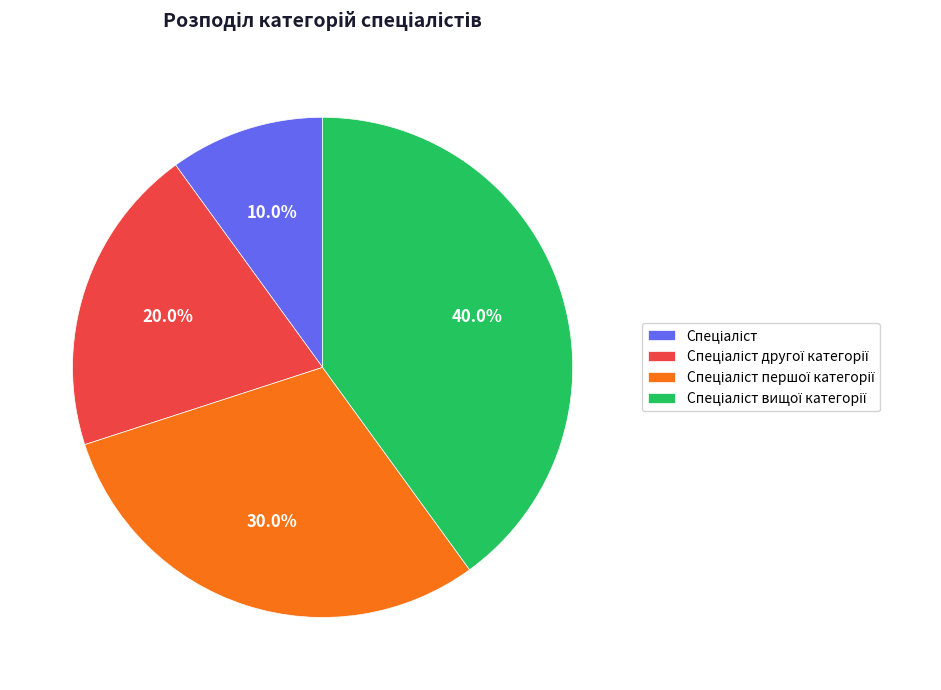

Does any single category account for the majority?

No